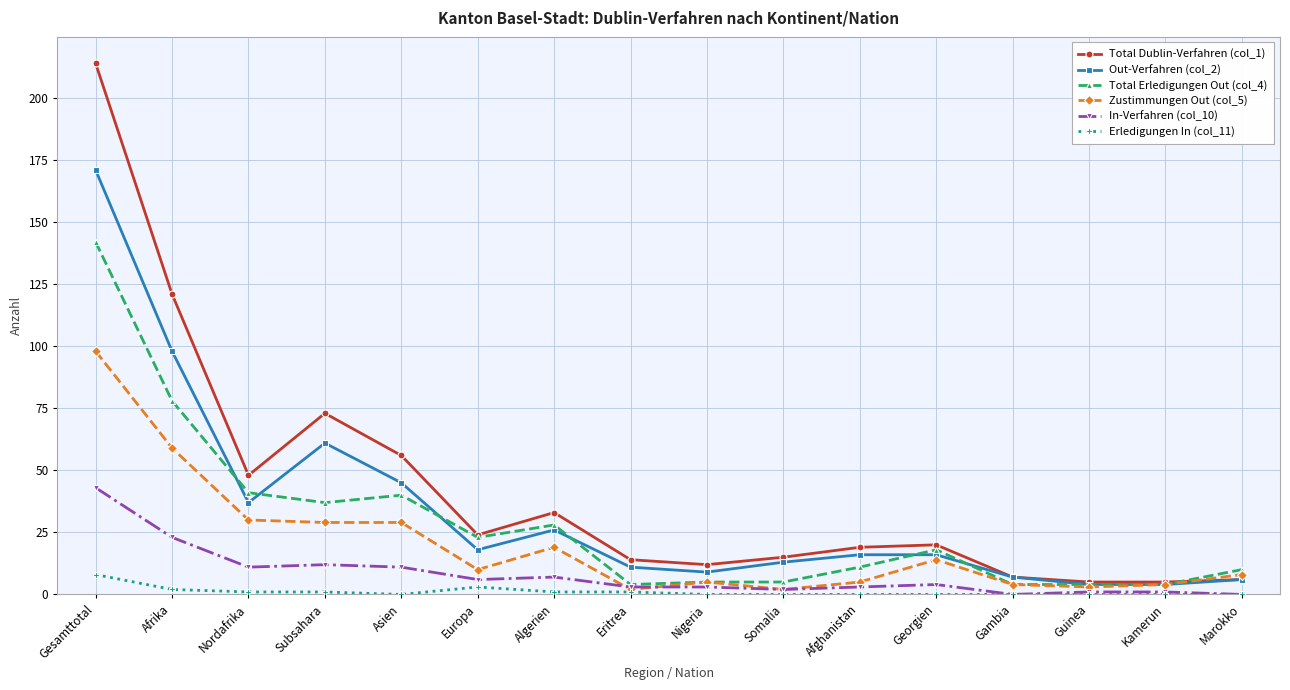

At Subsahara, list the series in order from smallest to largest.

Erledigungen In (col_11), In-Verfahren (col_10), Zustimmungen Out (col_5), Total Erledigungen Out (col_4), Out-Verfahren (col_2), Total Dublin-Verfahren (col_1)